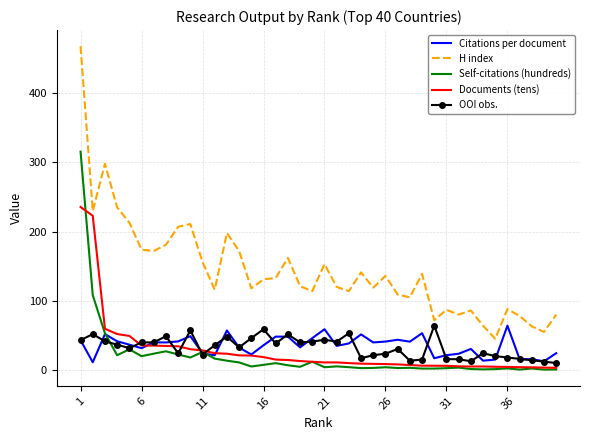

True or false: Self-citations (hundreds) and H index intersect in this chart.

False